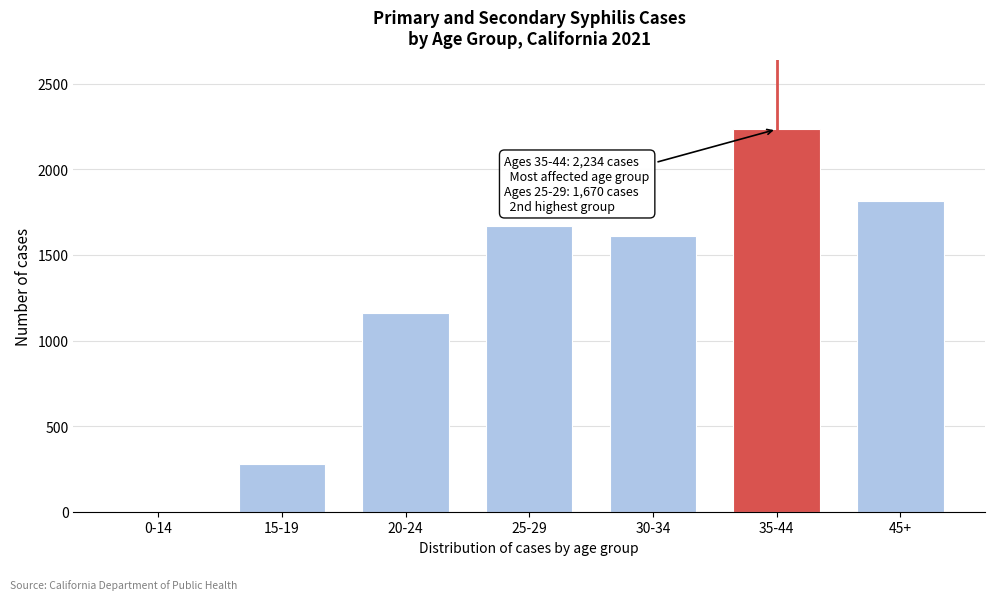

Reading left to right, list all the values displayed in this chart.

0-14=2	15-19=280	20-24=1158	25-29=1670	30-34=1608	35-44=2234	45+=1817